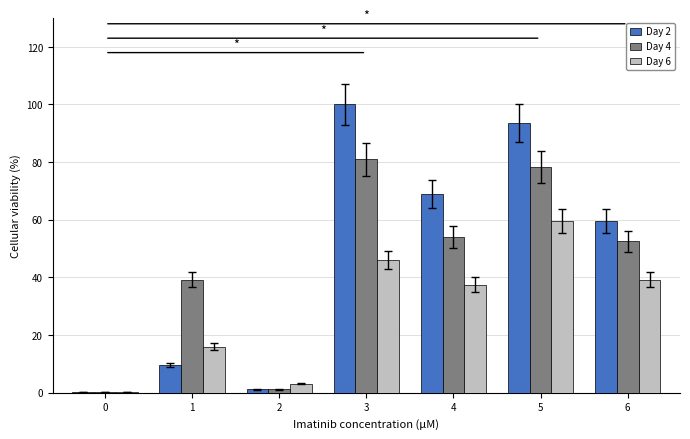

Is it true that Day 4 equals 1.2 at 2?

True